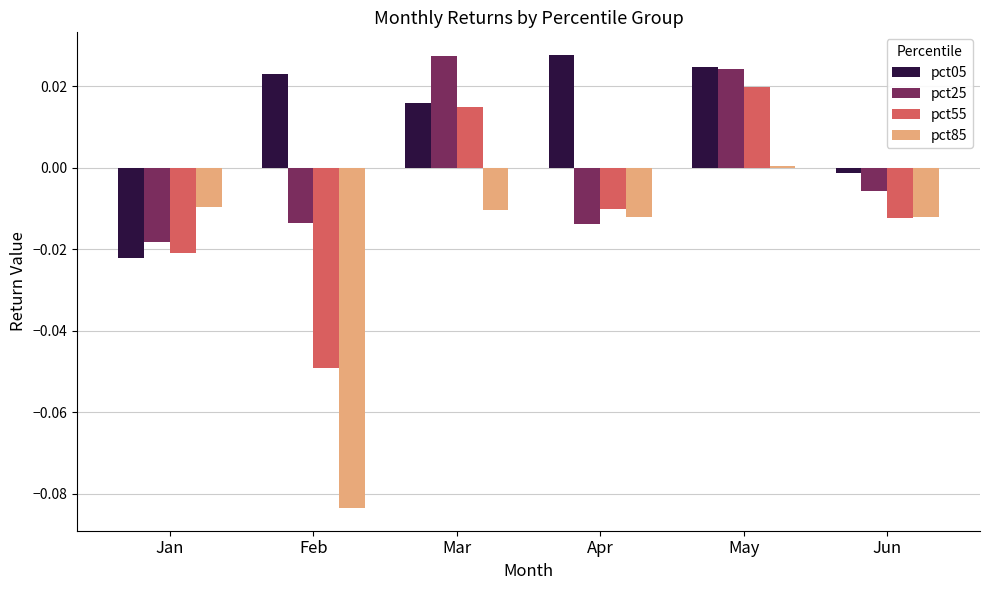

How many values in pct25 are above zero?

2